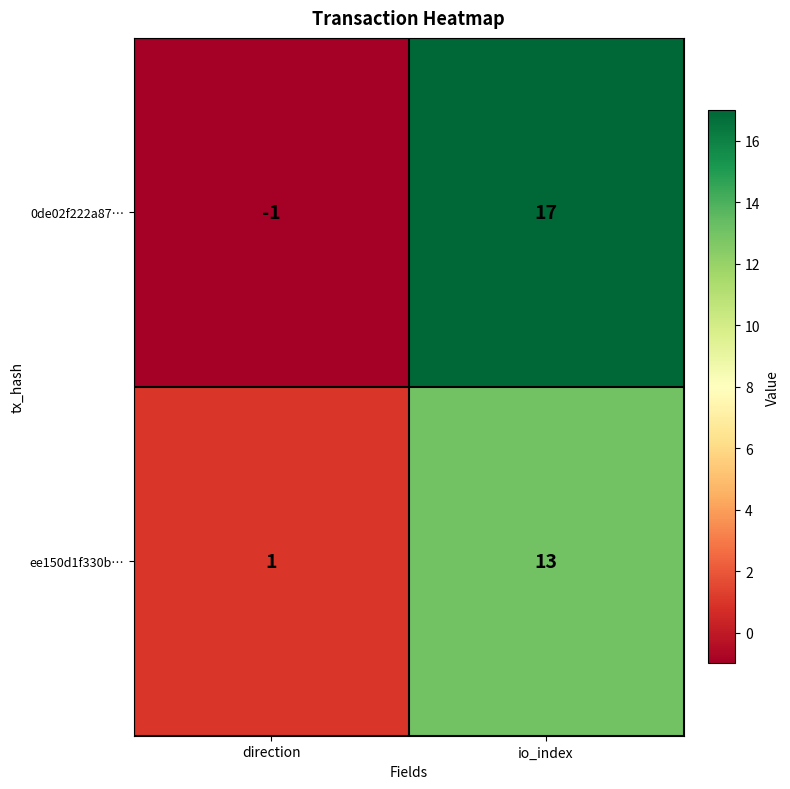

What is the difference between the highest and lowest values at direction?

2